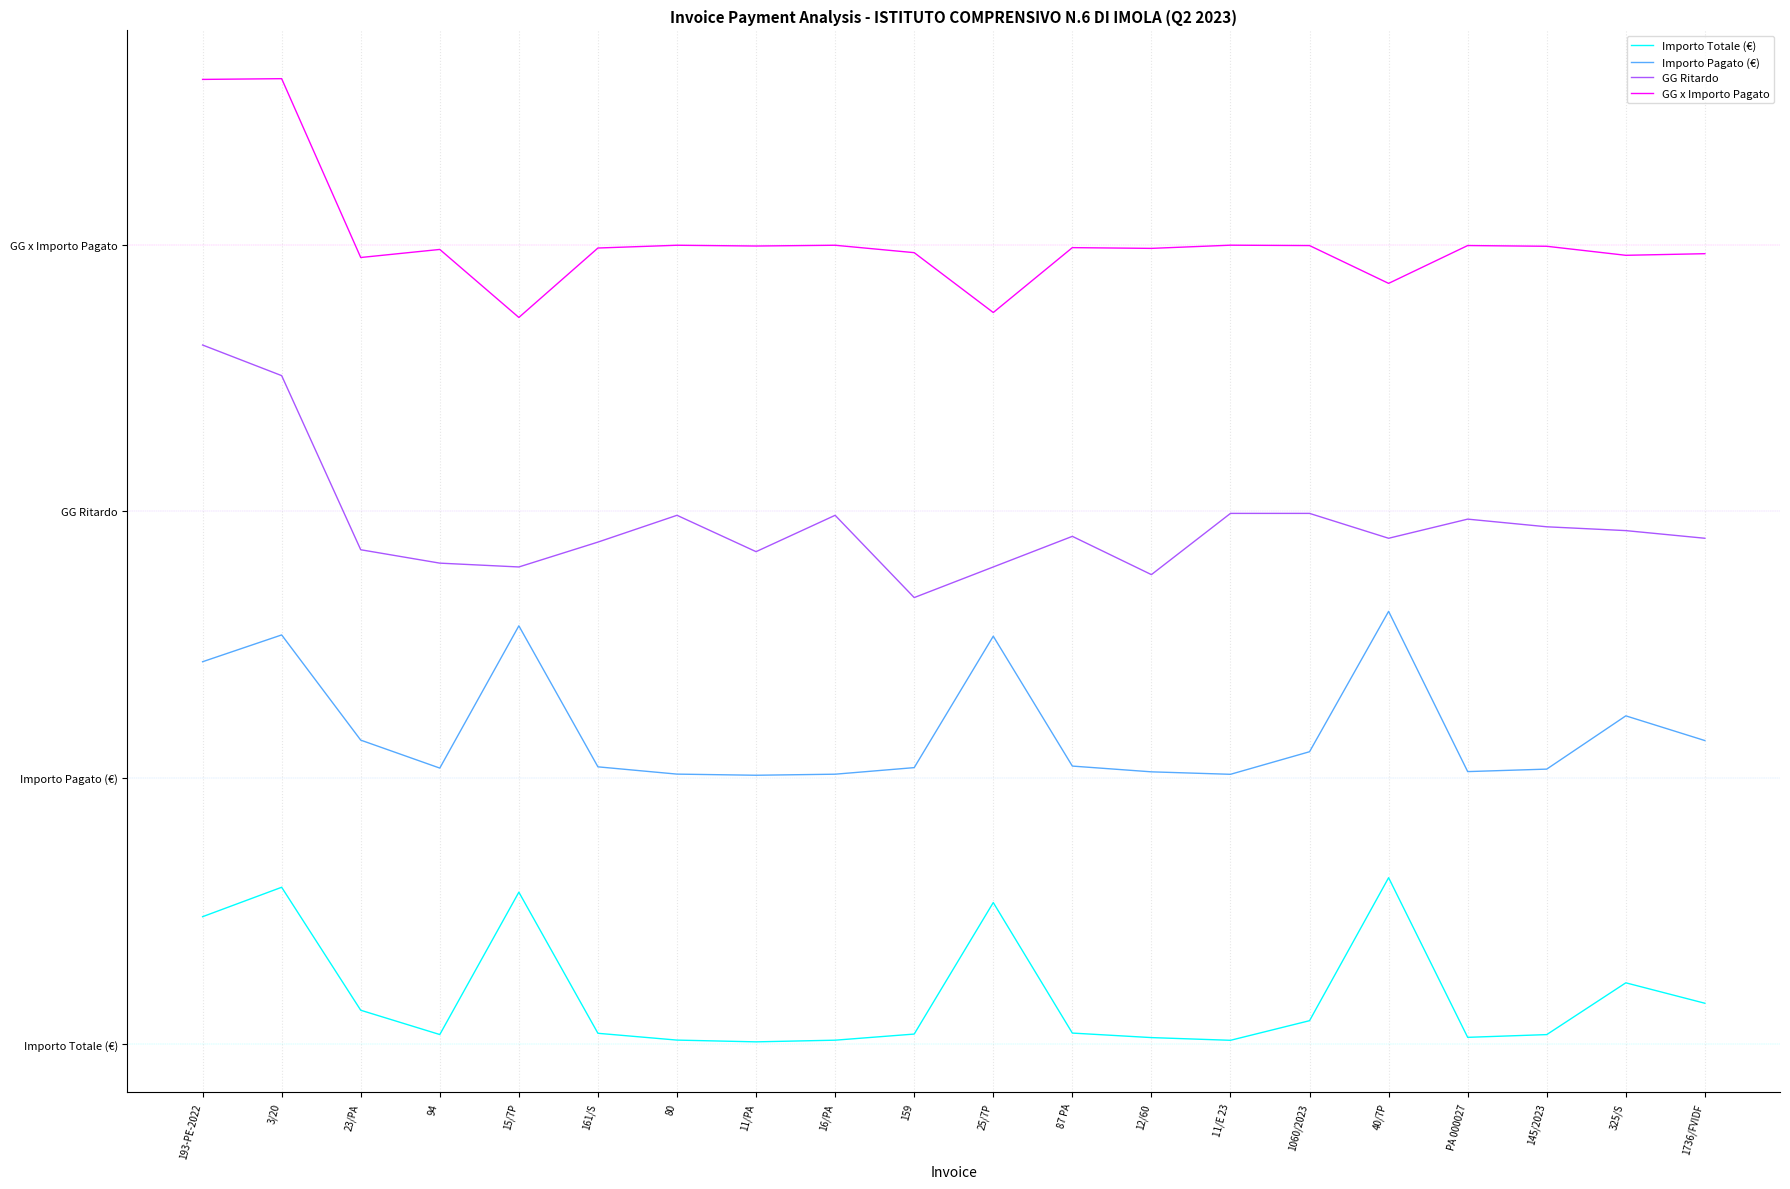

Is this an area chart (filled region under the line)?

No